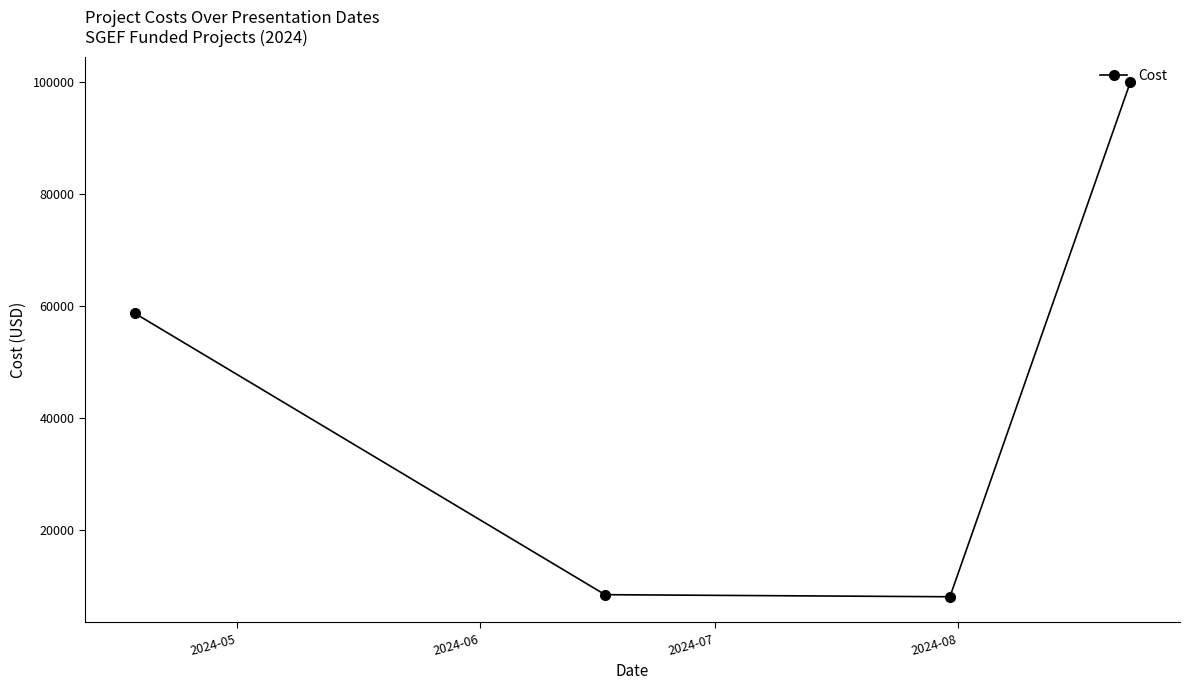

What is the average value?

43771.0